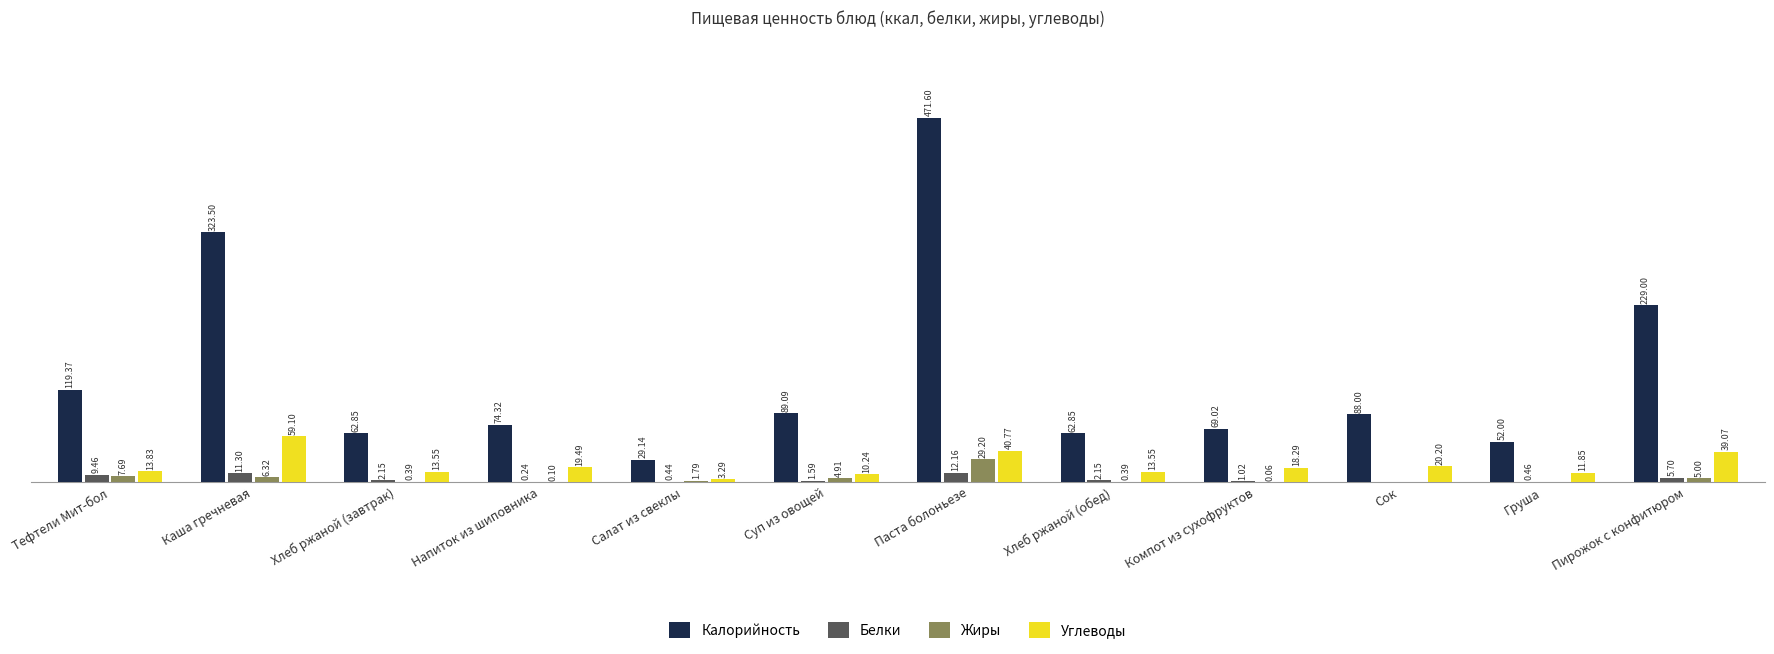

Which category has the highest value in the Калорийность series?

Паста болоньезе